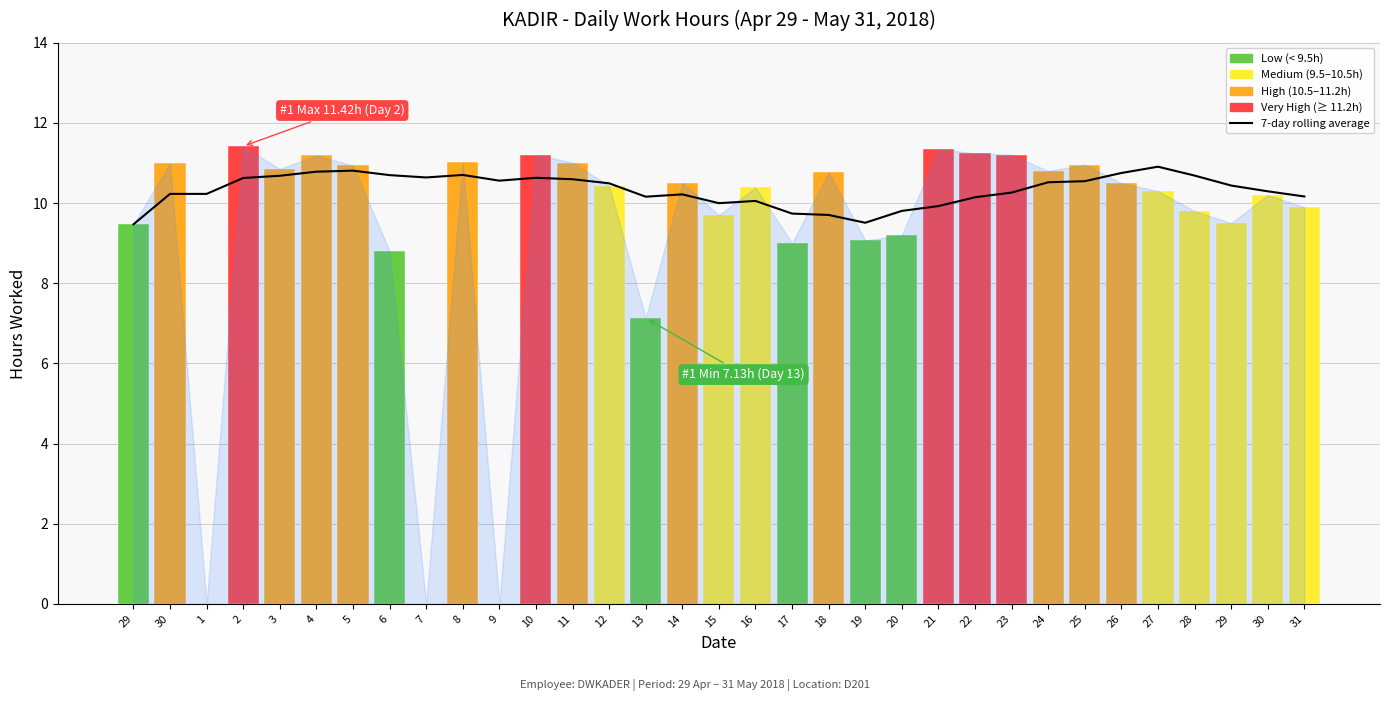

At how many categories does at least one series exceed 11?

8